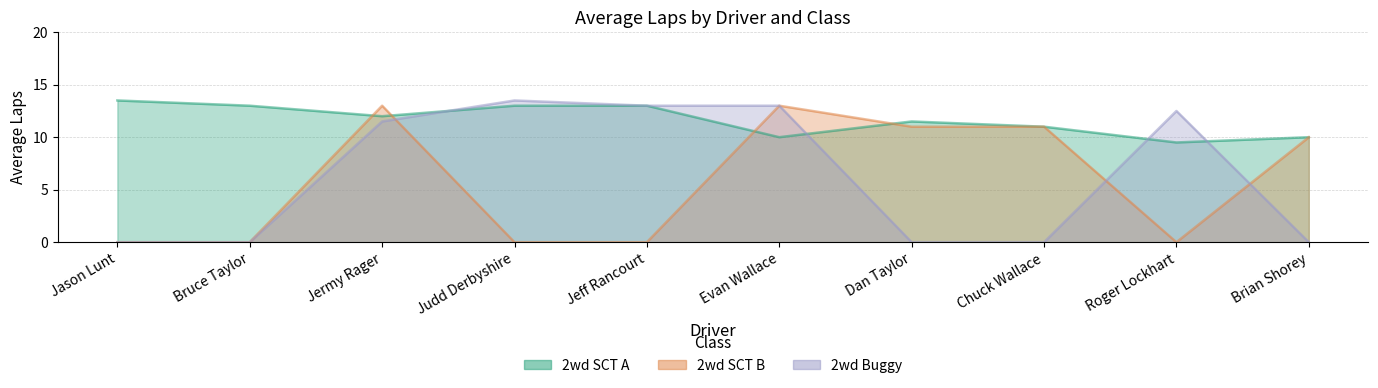

Reading left to right, what are all the values shown in this chart?

Avg Laps (2wd SCT A): 13.5	13.0	12.0	13.0	13.0	10.0	11.5	11.0	9.5	10.0
Avg Laps (2wd SCT B): 0.0	0.0	13.0	0.0	0.0	13.0	11.0	11.0	0.0	10.0
Avg Laps (2wd Buggy): 0.0	0.0	11.5	13.5	13.0	13.0	0.0	0.0	12.5	0.0